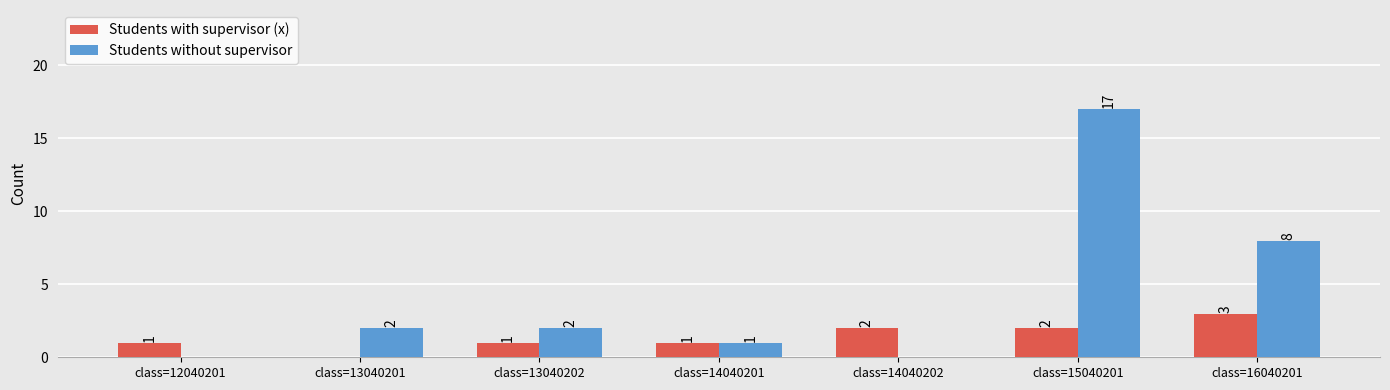

Reading left to right, extract all data points from this chart.

Students with supervisor (x): 1	0	1	1	2	2	3
Students without supervisor: 0	2	2	1	0	17	8